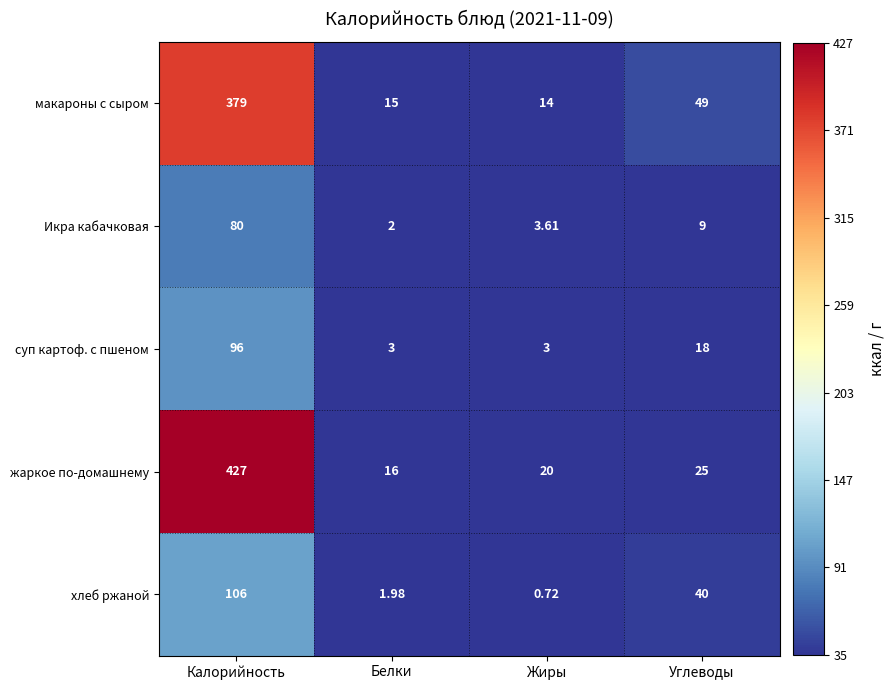

At which category is the sum across all series the highest?

Калорийность